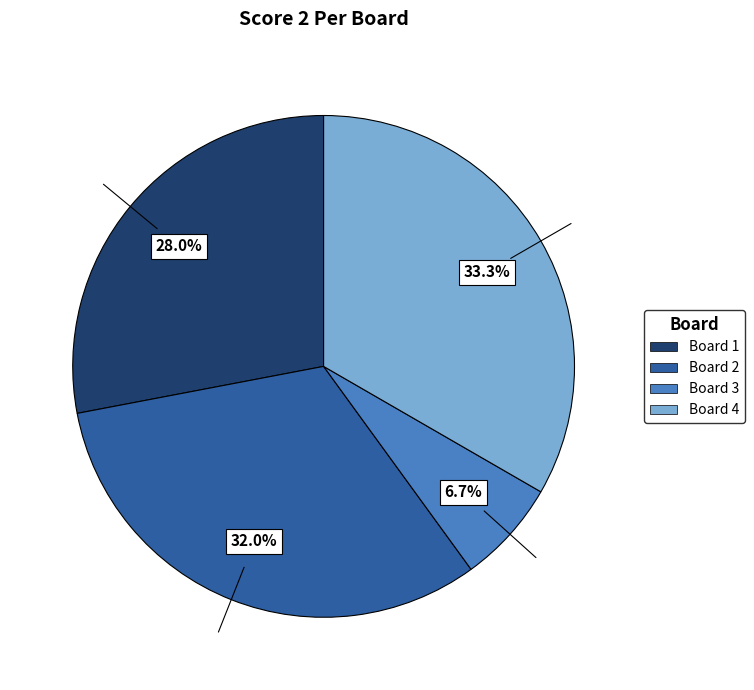

Does any single category account for the majority?

No